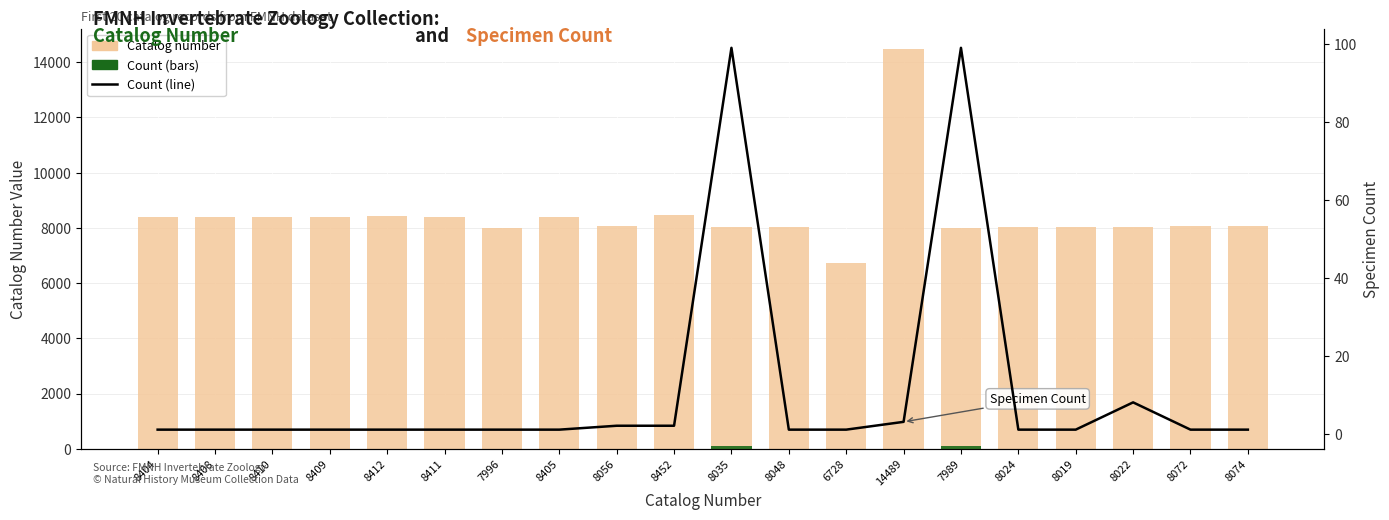

What is the label of the 20th bar from the left?

8074